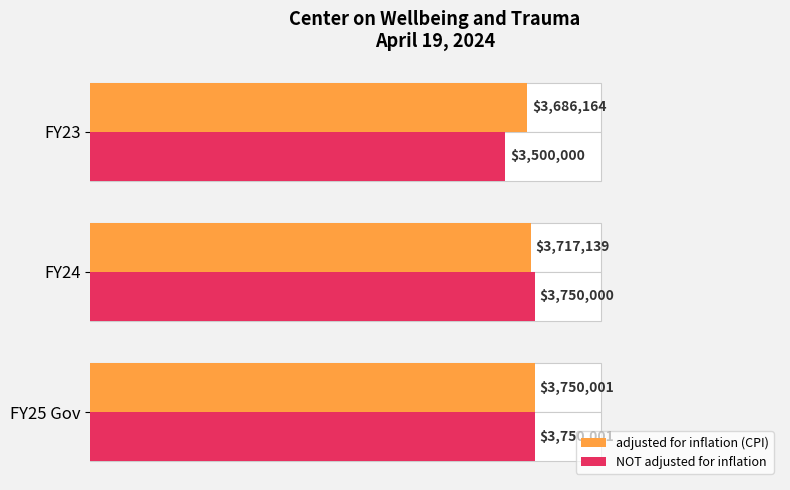

What is the value of the adjusted for inflation (CPI) bar at the 2nd from the left?

3717139